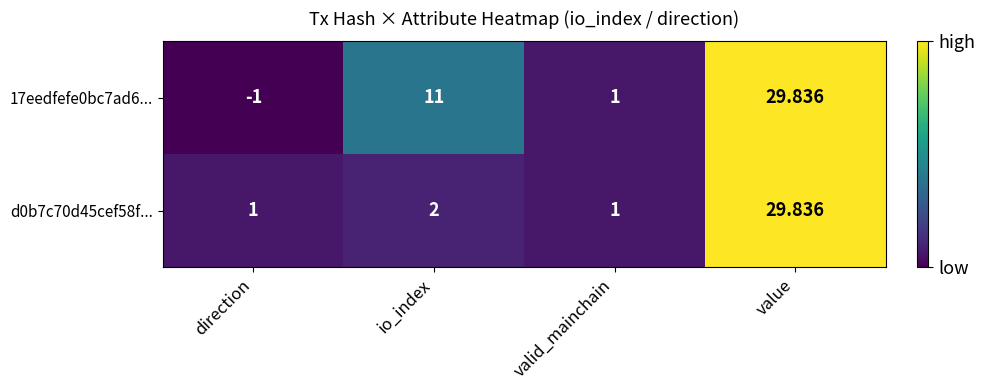

Which series changed the most between direction and valid_mainchain?

17eedfefe0bc7ad6...